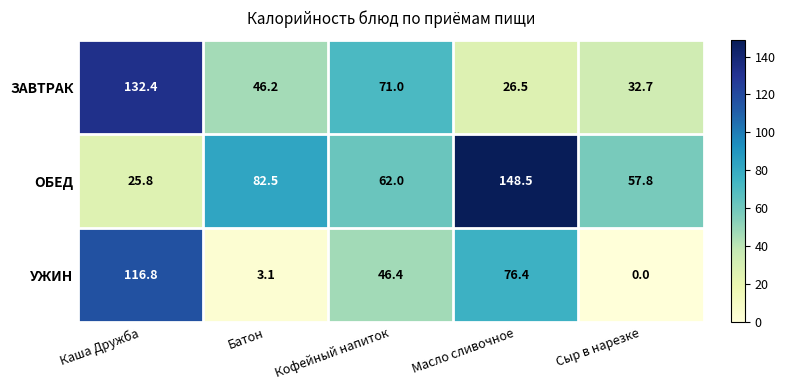

At which label is УЖИН closest to 58?

Кофейный напиток